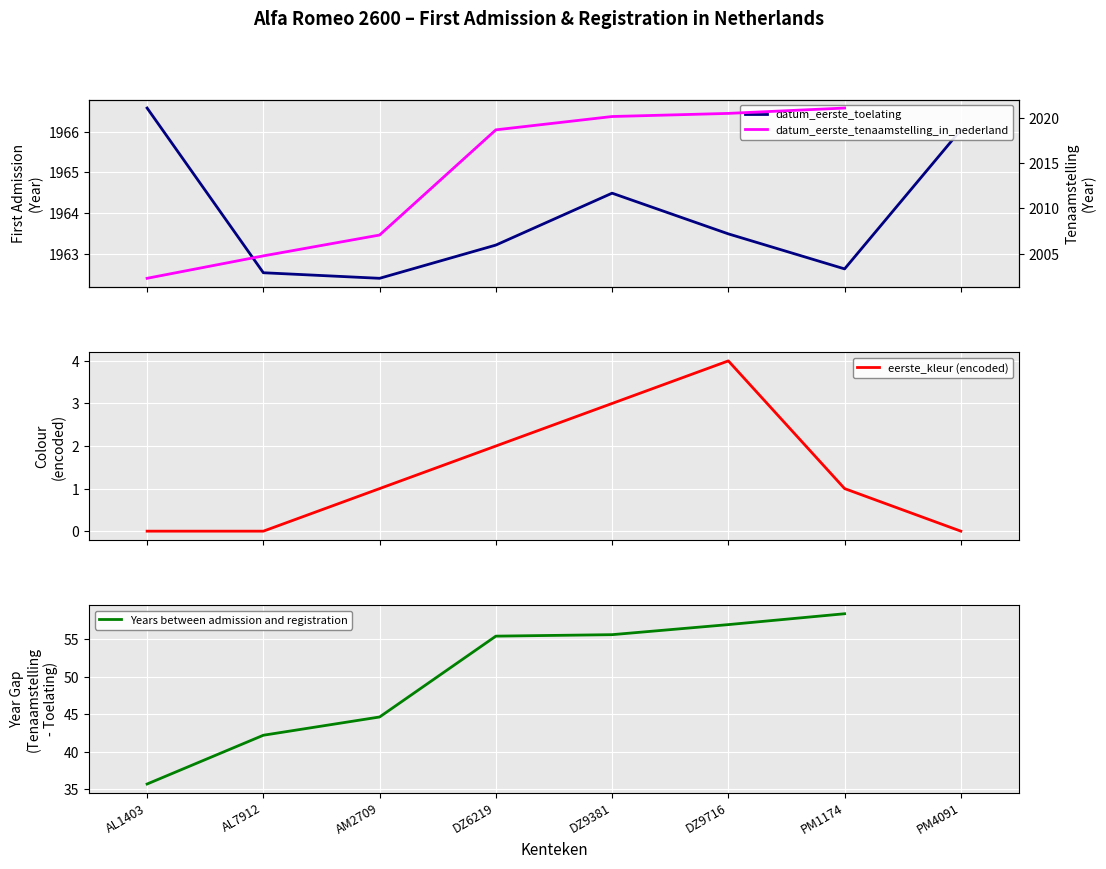

The chart shows a value of 903.4 at AL1403. True or false?

False